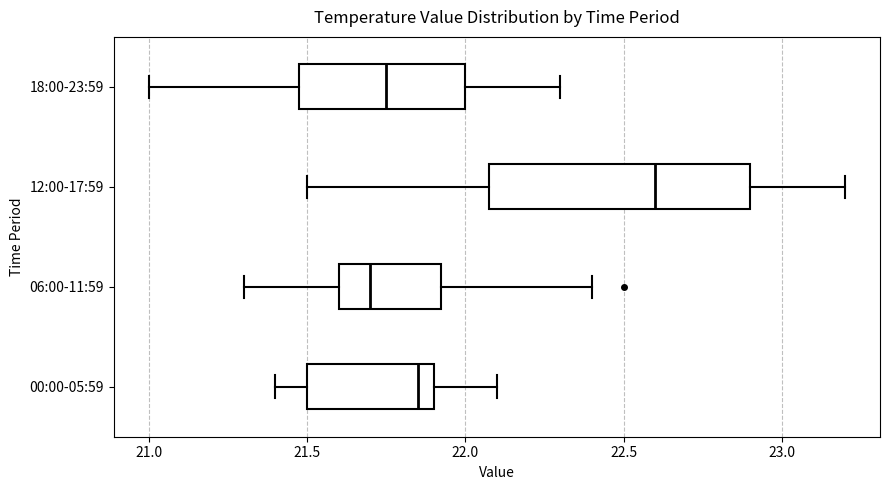

Where does the left whisker of the box for 00:00-05:59 end on the x-axis? The values are not printed on the chart, so give them approximately, as read against the axis.

21.40